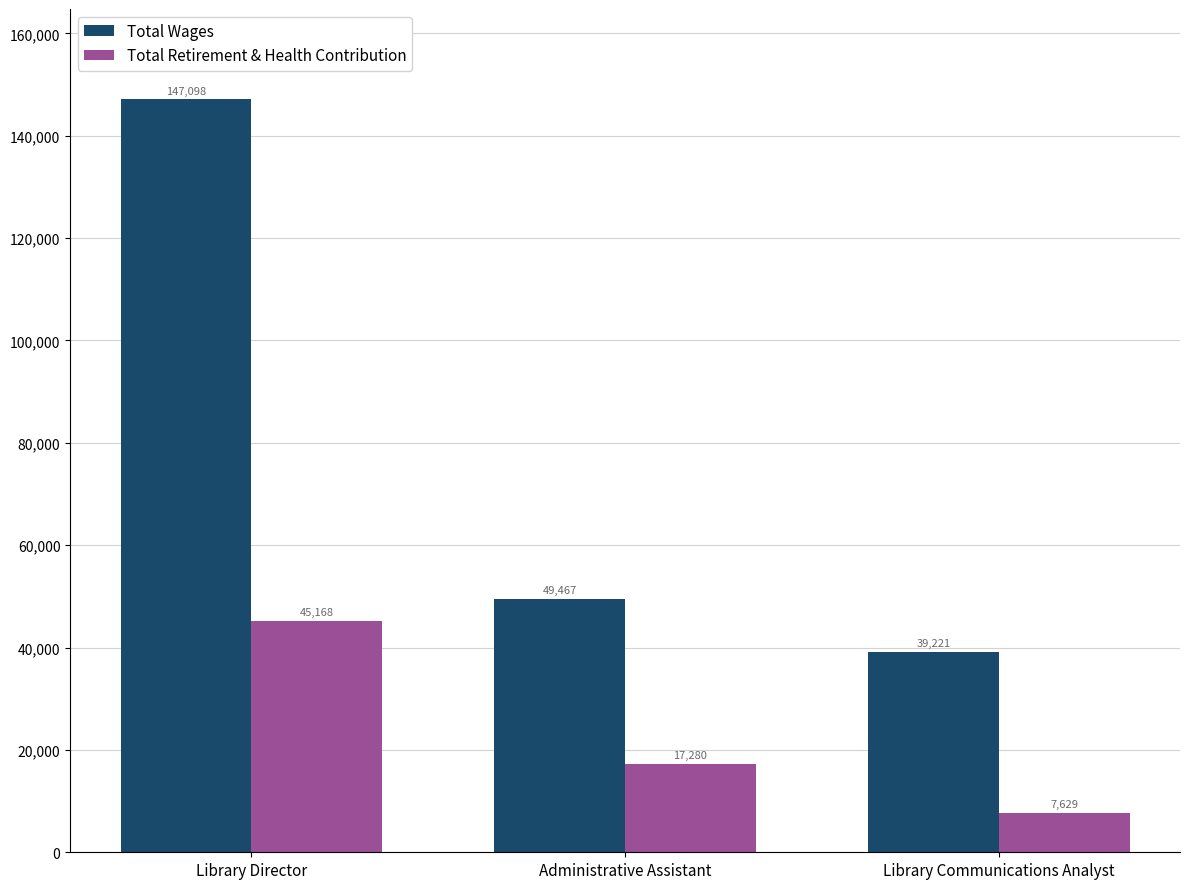

How many groups of bars are there?

3